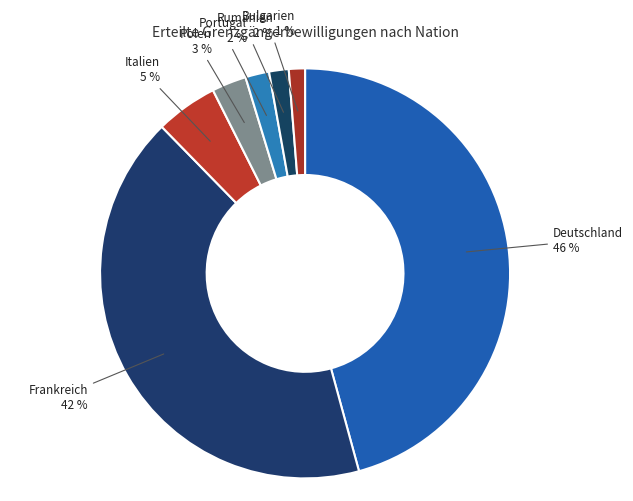

Count the number of slices in the pie.

7